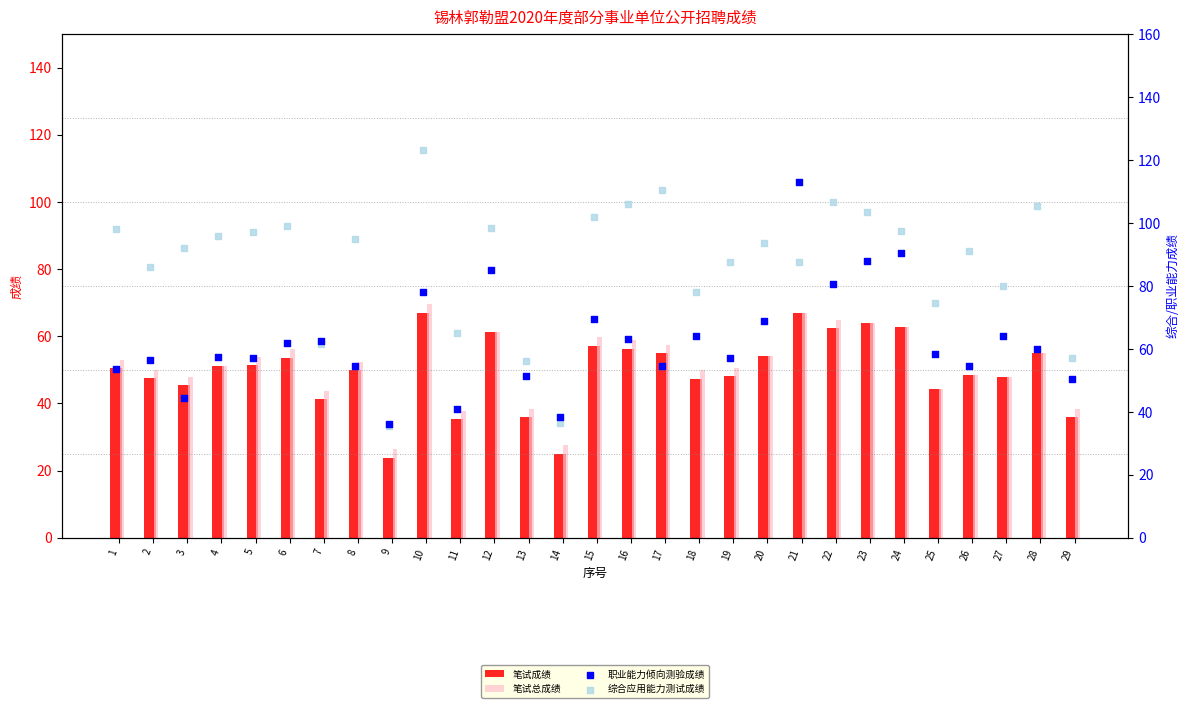

Which series contains the highest Y value?

综合应用能力测试成绩